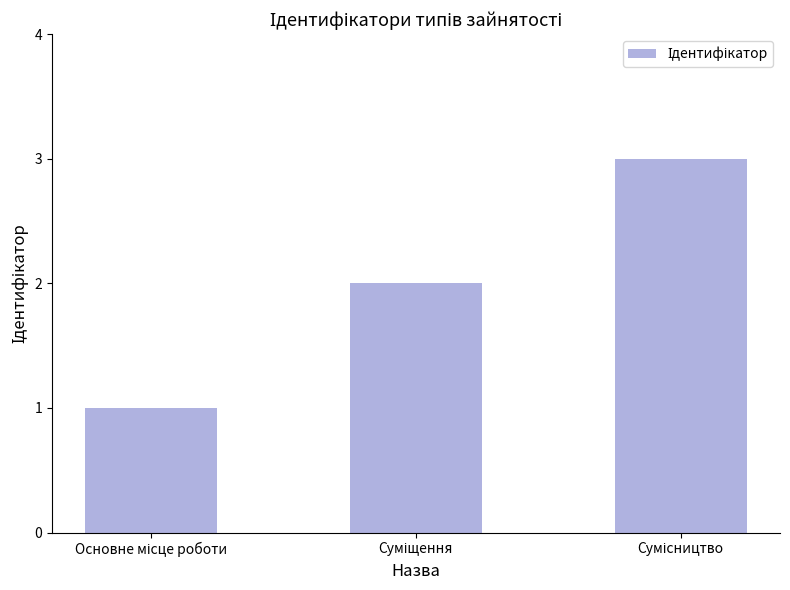

Count the values in the range 1 to 3.

3